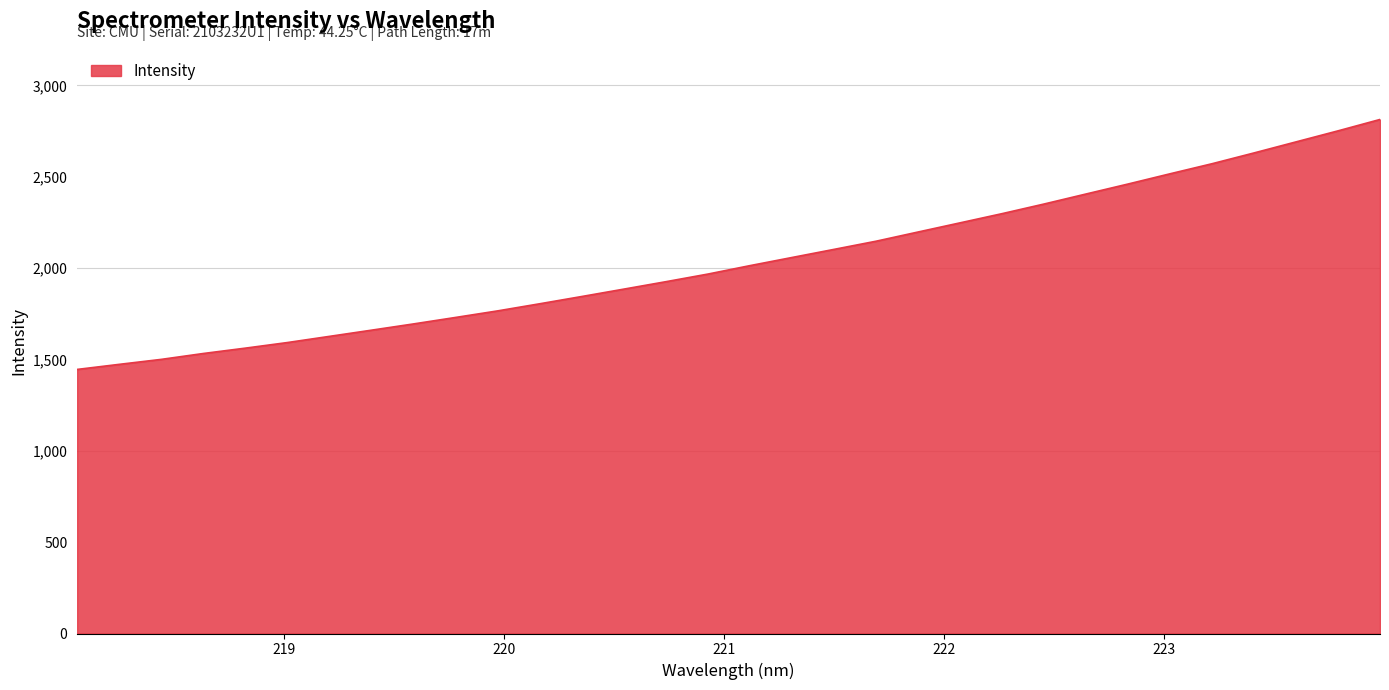

What is the greatest value displayed?

2813.4